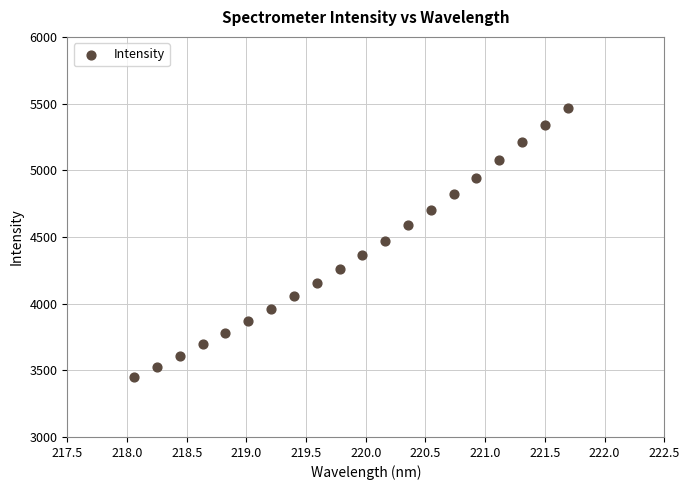

What is the range of Y values (max minus min)?

2016.9